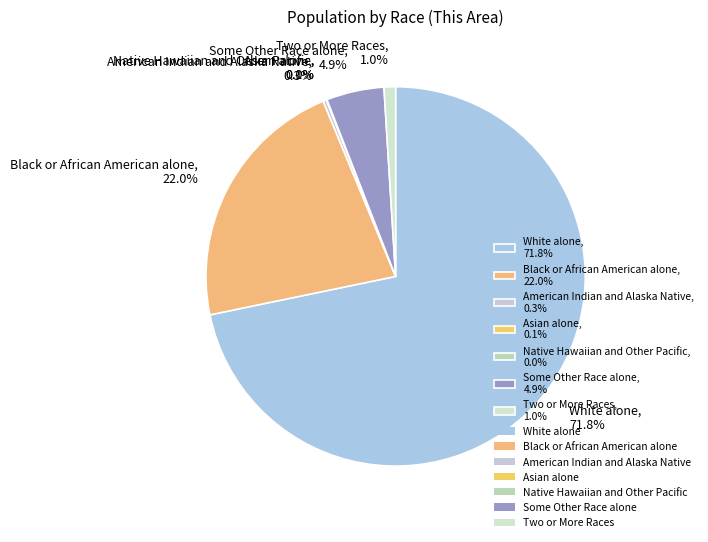

Is White alone the majority of the pie?

Yes